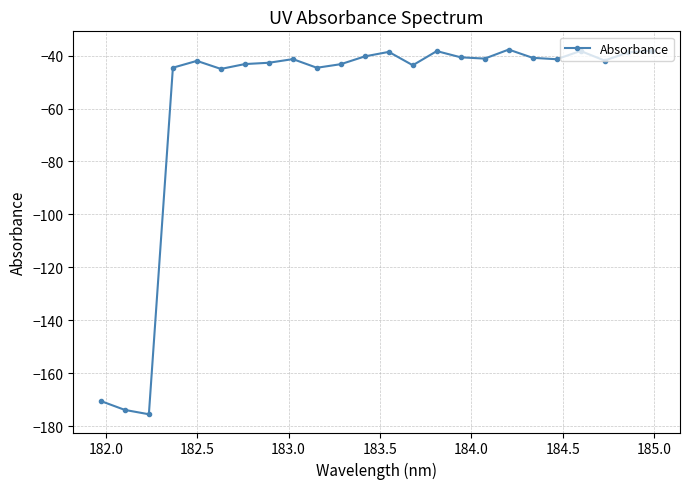

What is the difference between the second highest and minimum values?

137.4